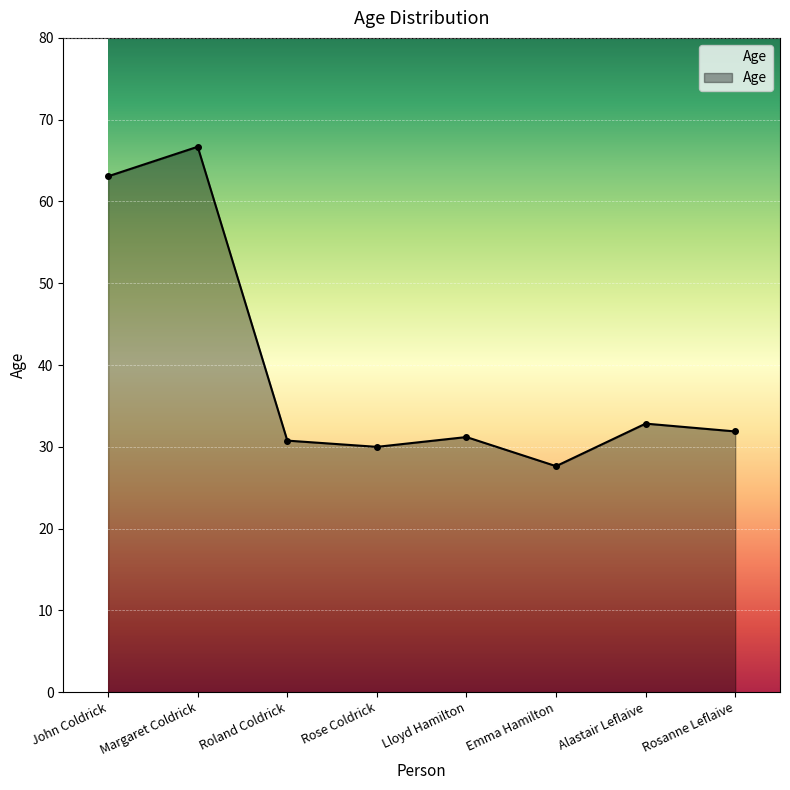

The chart shows a value of 66.7 at Margaret Coldrick. True or false?

True